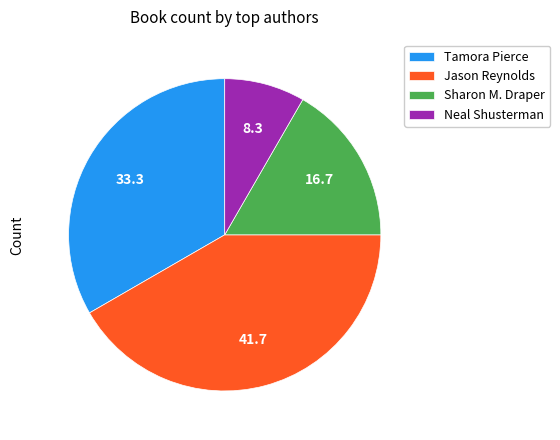

Does any single category account for the majority?

No